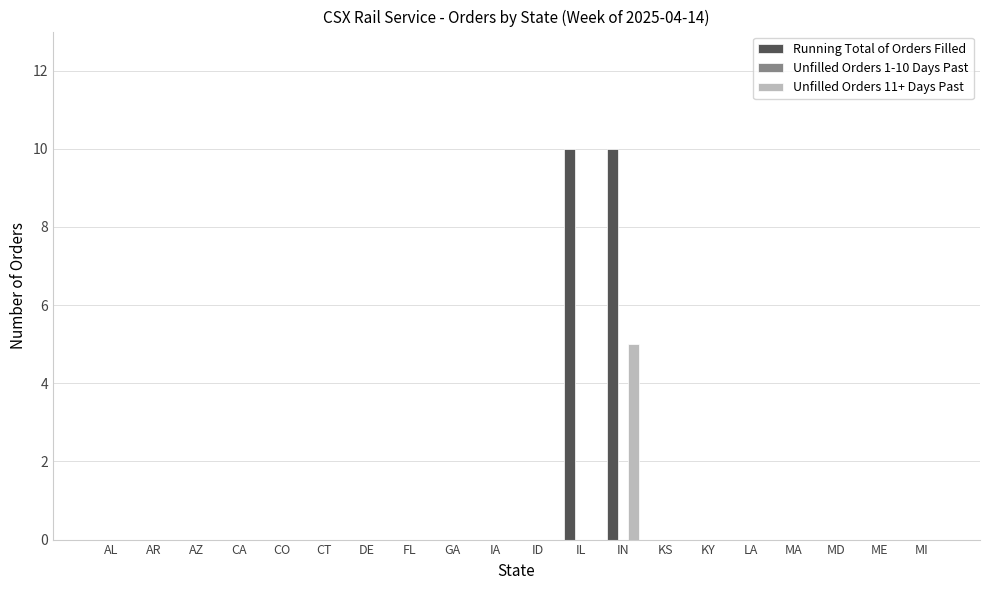

Which series has the largest total across all categories?

Running Total of Orders Filled